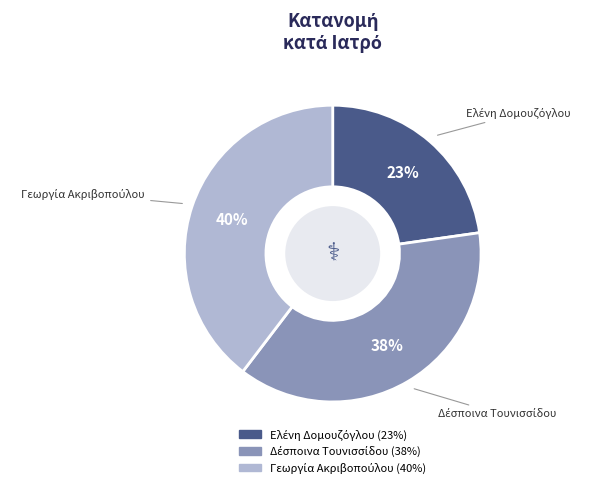

Does any single category account for the majority?

No